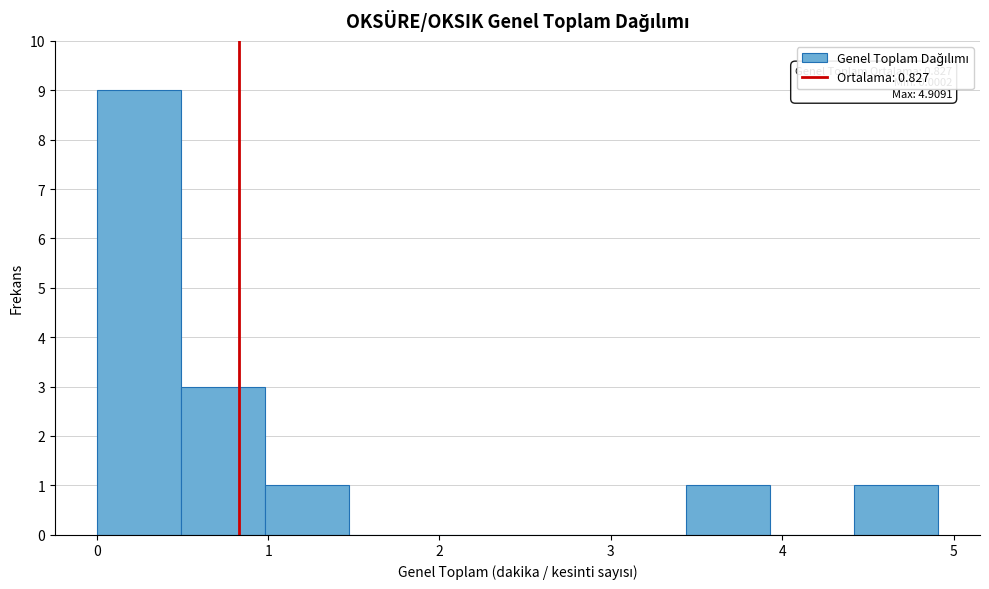

Which range on the x-axis has the tallest bar?

0.0 to 0.5